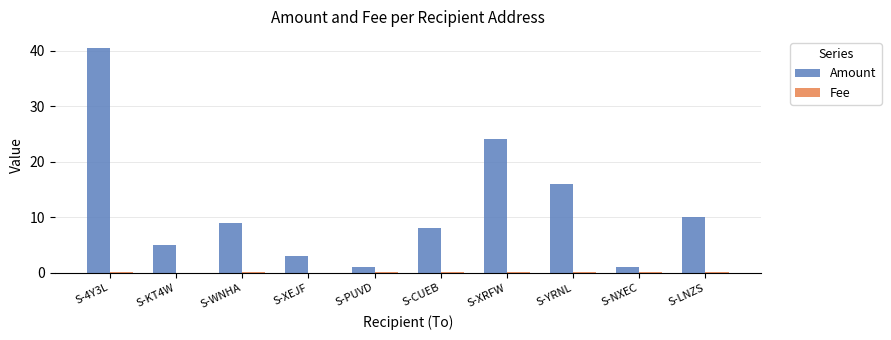

At which category is the sum across all series the highest?

S-4Y3L